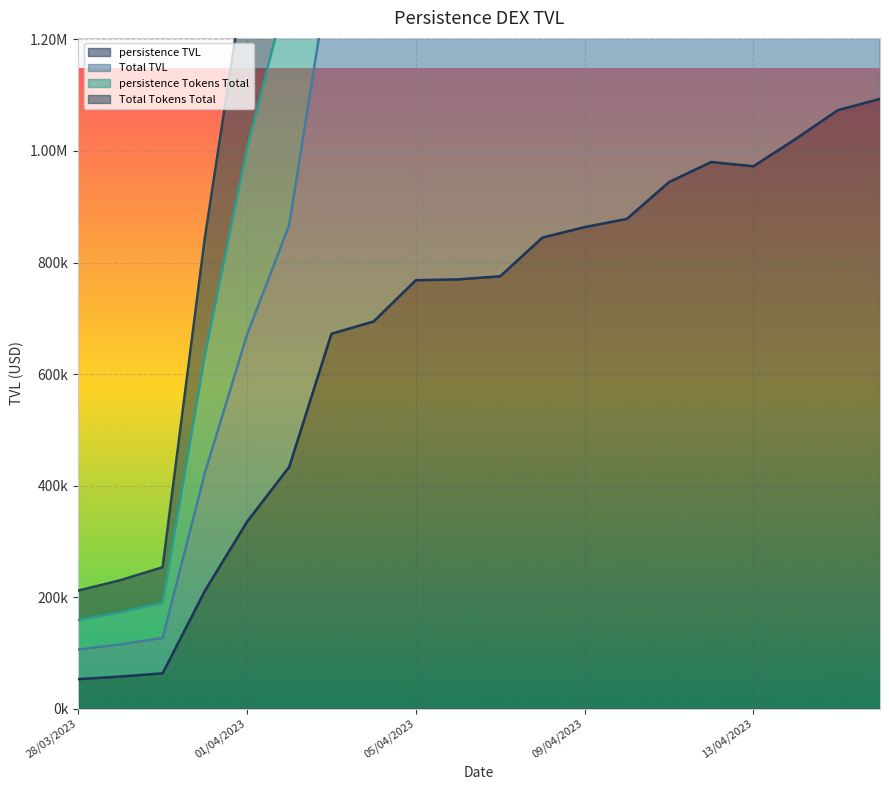

True or false: persistence TVL and Total Tokens Total cross at least once.

False